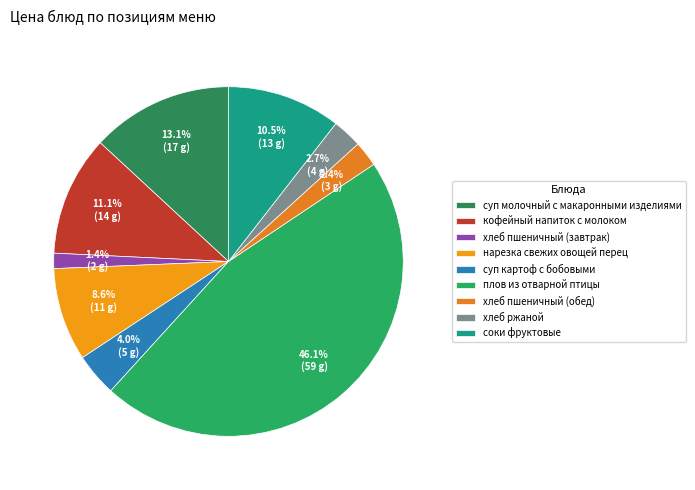

To the nearest percent, what percentage of the pie is хлеб ржаной?

3%